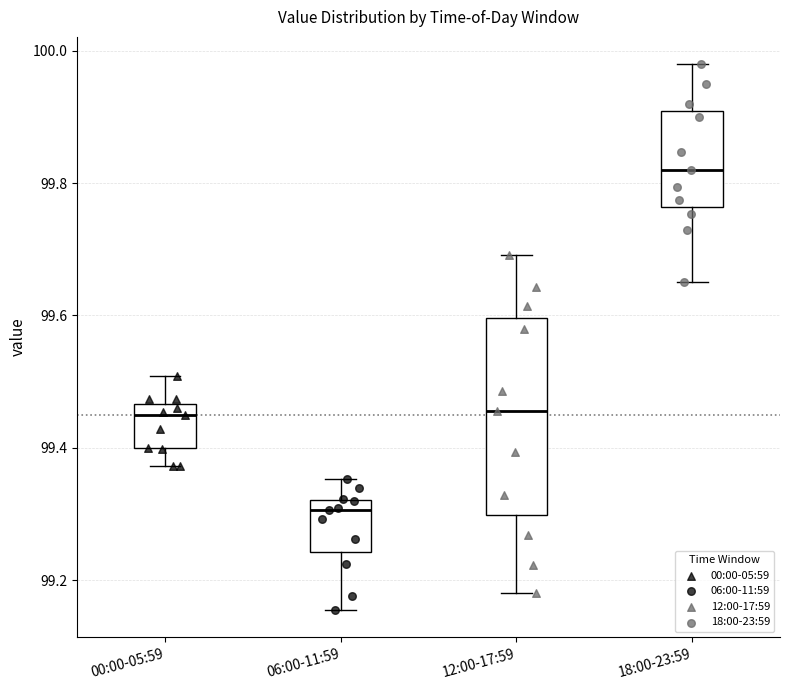

Comparing the boxes themselves (not the whiskers), which one is the tallest?

12:00-17:59